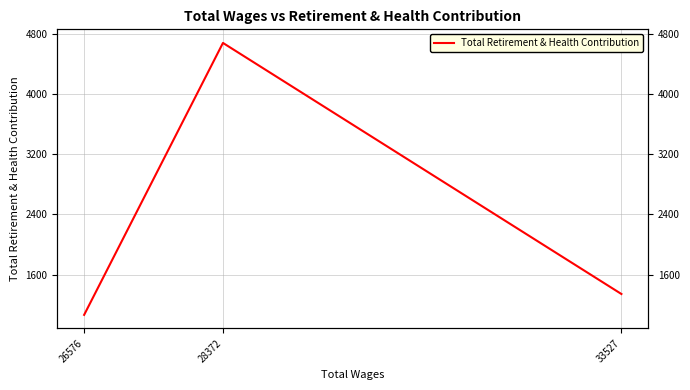

Reading right to left, extract all data points from this chart.

26576=1063	28372=4685	33527=1341